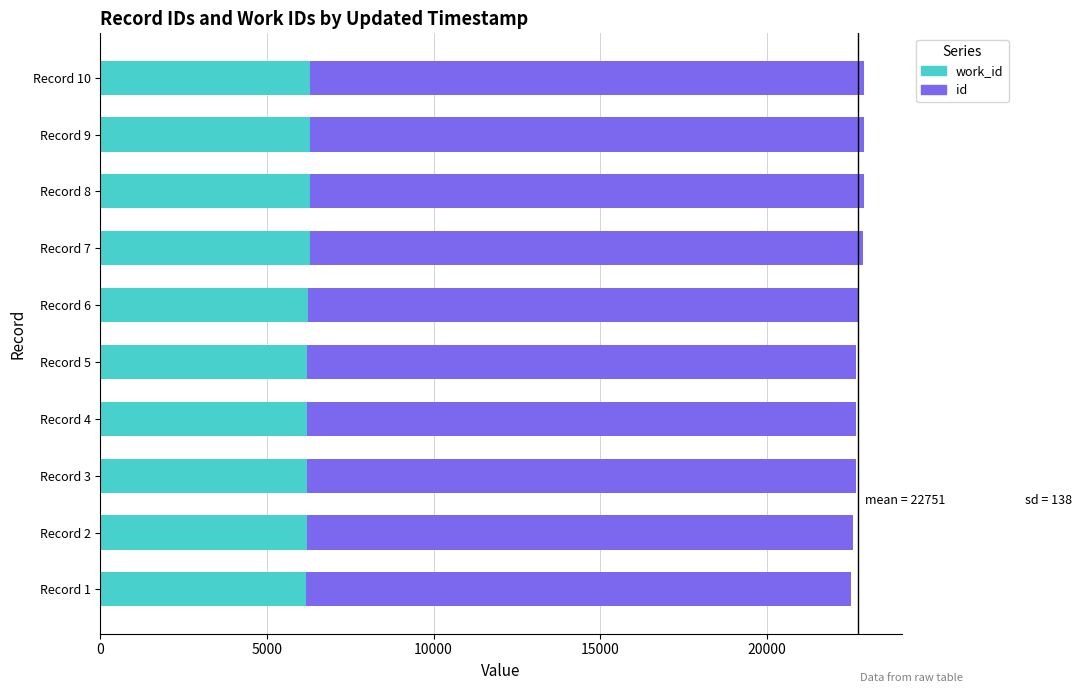

What is the total value across all series at Record 5?

22676